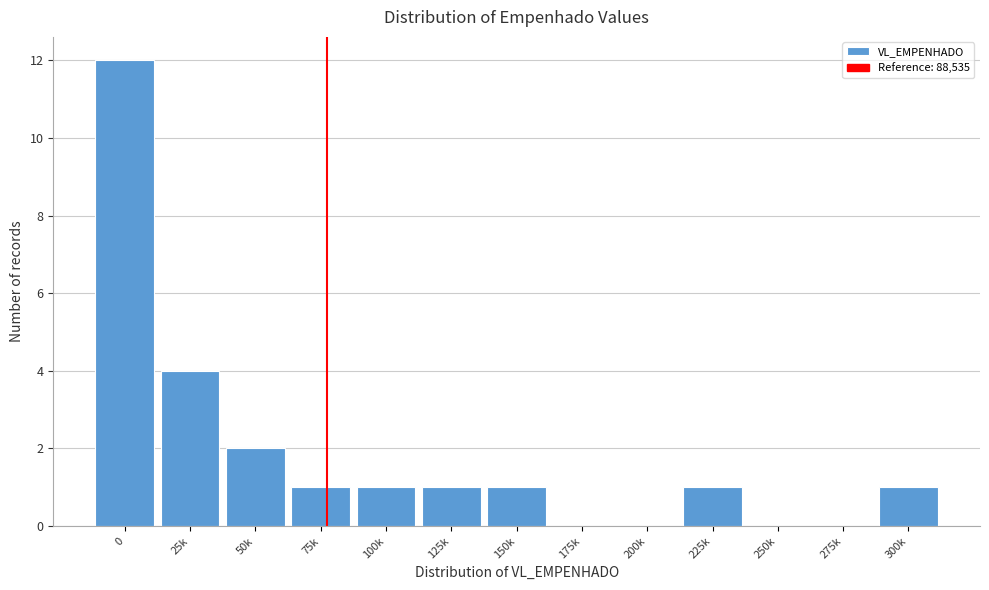

Reading left to right, list all the values displayed in this chart.

0=12	25k=4	50k=2	75k=1	100k=1	125k=1	150k=1	175k=0	200k=0	225k=1	250k=0	275k=0	300k=1